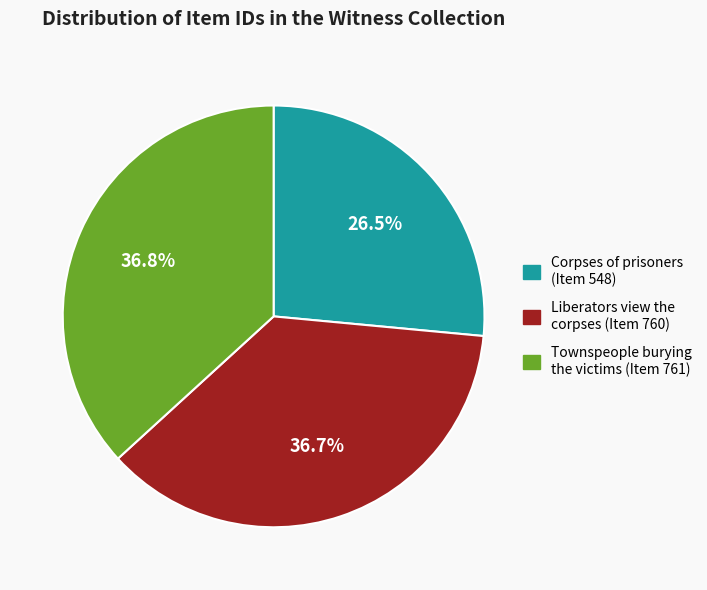

Do Liberators view the corpses (Item 760) and Corpses of prisoners (Item 548) together represent more than half of the pie?

Yes